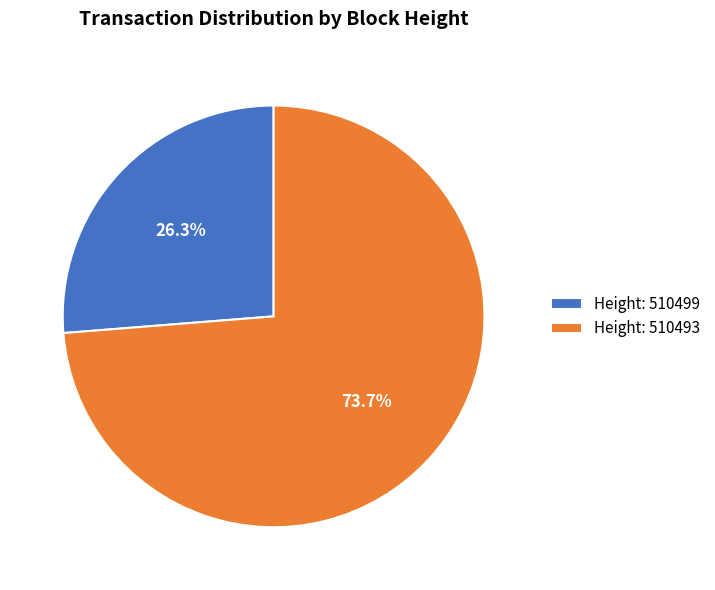

What is the smallest slice in the pie chart?

Height: 510499